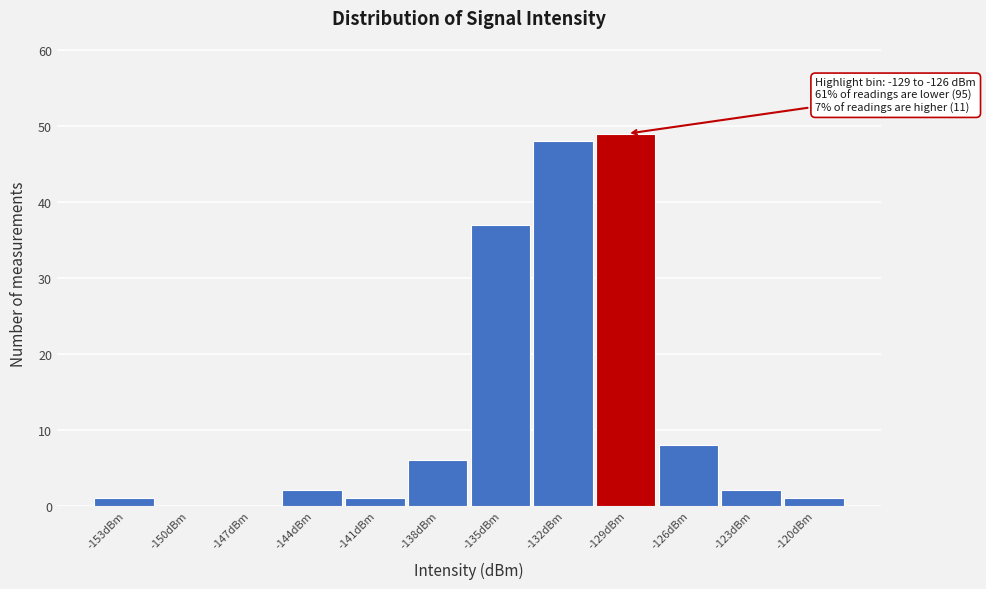

Reading left to right, what are all the values shown in this chart?

-153dBm=1	-150dBm=0	-147dBm=0	-144dBm=2	-141dBm=1	-138dBm=6	-135dBm=37	-132dBm=48	-129dBm=49	-126dBm=8	-123dBm=2	-120dBm=1